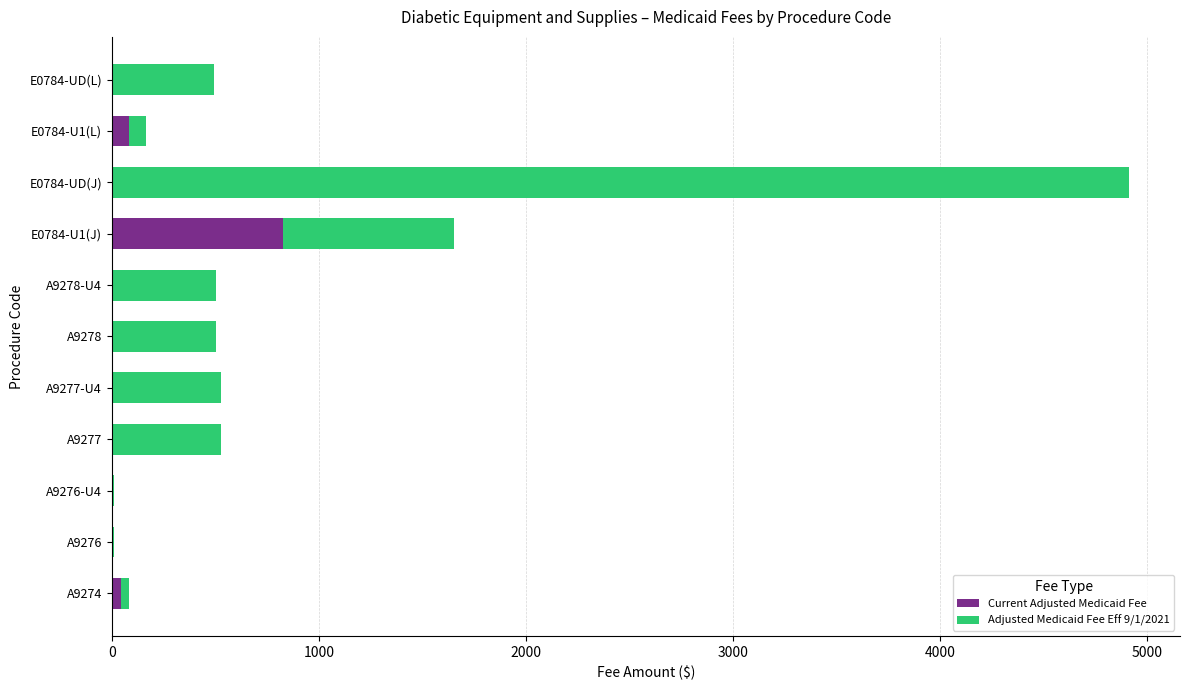

At which category is the sum across all series the highest?

E0784-UD(J)